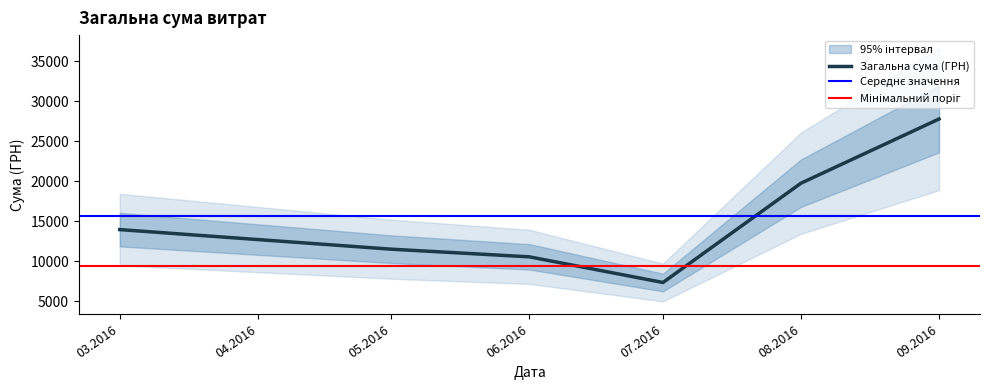

What is the difference between the maximum and minimum values?

31656.4